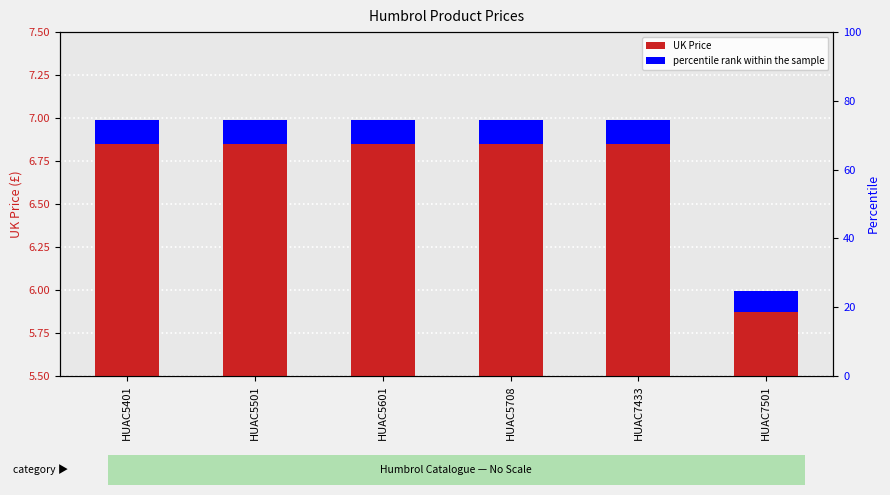

Reading right to left, what are all the values shown in this chart?

6.0	7.0	7.0	7.0	7.0	7.0